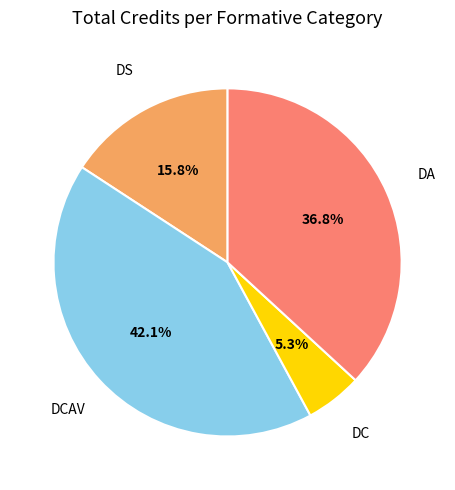

Count the number of slices in the pie.

4